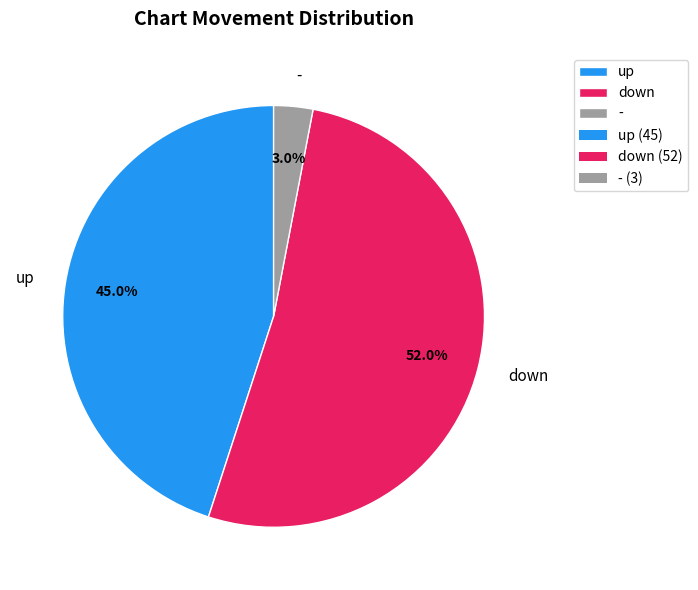

To the nearest percent, what is the average slice percentage?

33%